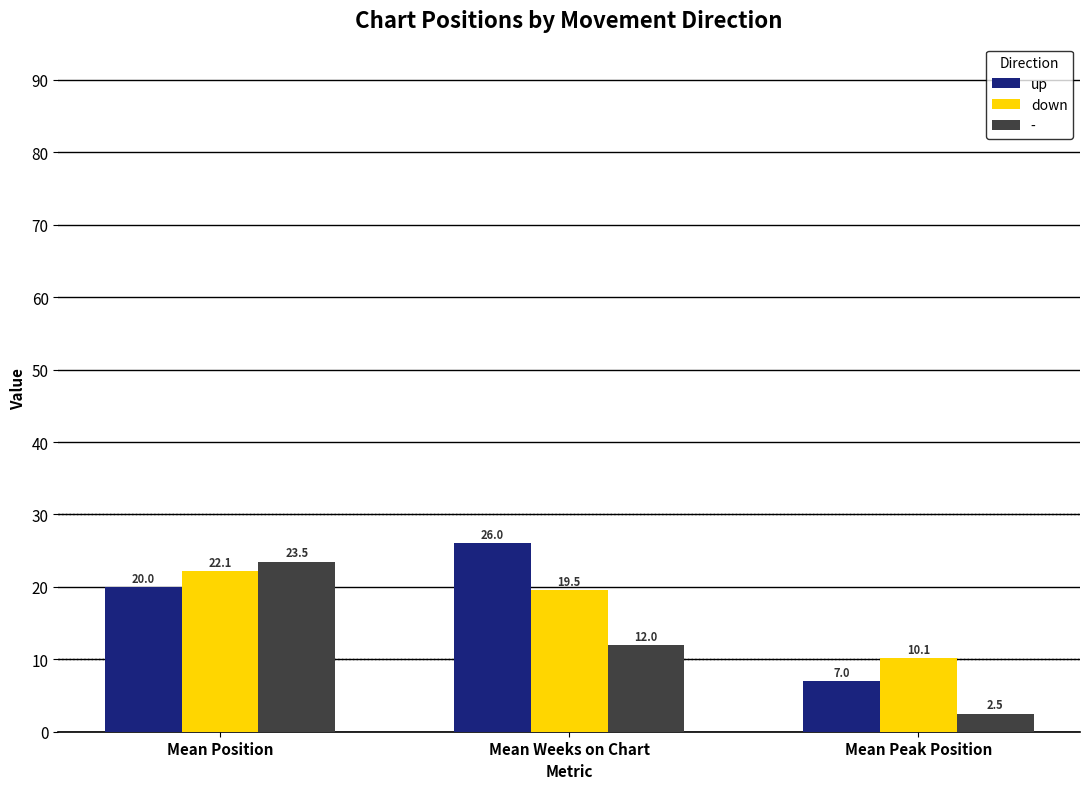

The value of down at Mean Position is 22.1. True or false?

True